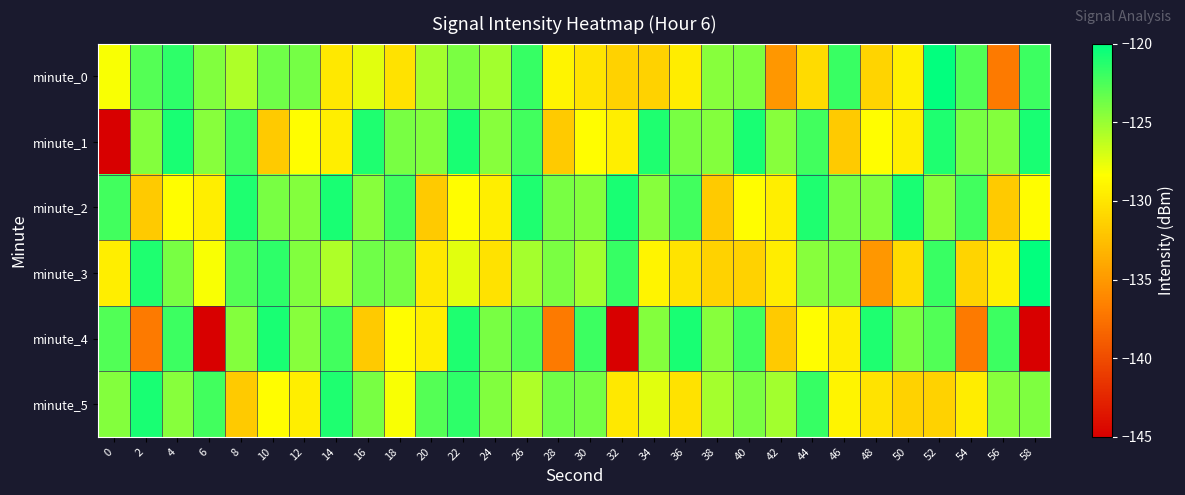

Reading left to right, transcribe all the data shown in this chart.

minute_0: 0=-128.2	2=-122.8	4=-121.5	6=-124.2	8=-125.7	10=-123.7	12=-123.9	14=-129.8	16=-127.4	18=-130.2	20=-125.4	22=-124.1	24=-125.3	26=-121.8	28=-129.0	30=-130.1	32=-131.3	34=-131.2	36=-129.5	38=-124.4	40=-124.1	42=-135.1	44=-130.7	46=-121.9	48=-131.1	50=-129.3	52=-120.2	54=-122.7	56=-136.9	58=-122.0
minute_1: 0=-145.3	2=-124.4	4=-120.9	6=-124.5	8=-122.2	10=-131.8	12=-128.5	14=-129.4	16=-121.0	18=-124.0	20=-124.4	22=-120.9	24=-124.5	26=-122.2	28=-131.8	30=-128.5	32=-129.4	34=-121.0	36=-124.0	38=-124.4	40=-120.9	42=-124.5	44=-122.2	46=-131.8	48=-128.5	50=-129.4	52=-121.0	54=-124.0	56=-124.4	58=-120.9
minute_2: 0=-122.2	2=-131.8	4=-128.5	6=-129.4	8=-121.0	10=-124.0	12=-124.4	14=-120.9	16=-124.5	18=-122.2	20=-131.8	22=-128.5	24=-129.4	26=-121.0	28=-124.0	30=-124.4	32=-120.9	34=-124.5	36=-122.2	38=-131.8	40=-128.5	42=-129.4	44=-121.0	46=-124.0	48=-124.4	50=-120.9	52=-124.5	54=-122.2	56=-131.8	58=-128.5
minute_3: 0=-129.4	2=-121.0	4=-124.0	6=-128.2	8=-122.8	10=-121.5	12=-124.2	14=-125.7	16=-123.7	18=-123.9	20=-129.8	22=-127.4	24=-130.2	26=-125.4	28=-124.1	30=-125.3	32=-121.8	34=-129.0	36=-130.1	38=-131.3	40=-131.2	42=-129.5	44=-124.4	46=-124.1	48=-135.1	50=-130.7	52=-121.9	54=-131.1	56=-129.3	58=-120.2
minute_4: 0=-122.7	2=-136.9	4=-122.0	6=-145.3	8=-124.4	10=-120.9	12=-124.5	14=-122.2	16=-131.8	18=-128.5	20=-129.4	22=-121.0	24=-124.0	26=-122.7	28=-136.9	30=-122.0	32=-145.3	34=-124.4	36=-120.9	38=-124.5	40=-122.2	42=-131.8	44=-128.5	46=-129.4	48=-121.0	50=-124.0	52=-122.7	54=-136.9	56=-122.0	58=-145.3
minute_5: 0=-124.4	2=-120.9	4=-124.5	6=-122.2	8=-131.8	10=-128.5	12=-129.4	14=-121.0	16=-124.0	18=-128.2	20=-122.8	22=-121.5	24=-124.2	26=-125.7	28=-123.7	30=-123.9	32=-129.8	34=-127.4	36=-130.2	38=-125.4	40=-124.1	42=-125.3	44=-121.8	46=-129.0	48=-130.1	50=-131.3	52=-131.2	54=-129.5	56=-124.4	58=-124.1